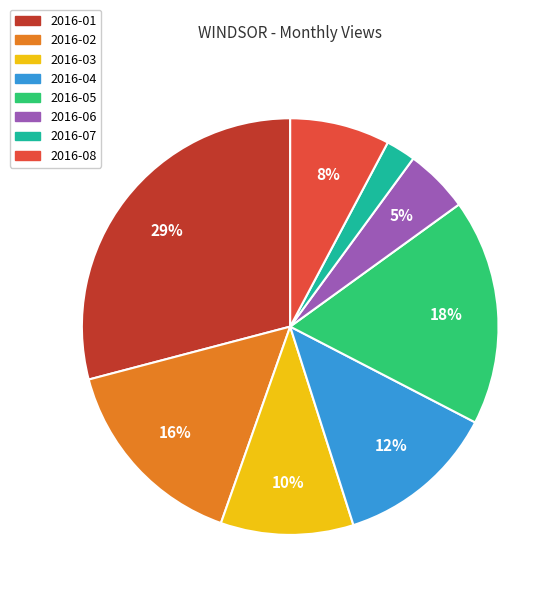

Which has a higher value, 2016-06 or 2016-01?

2016-01